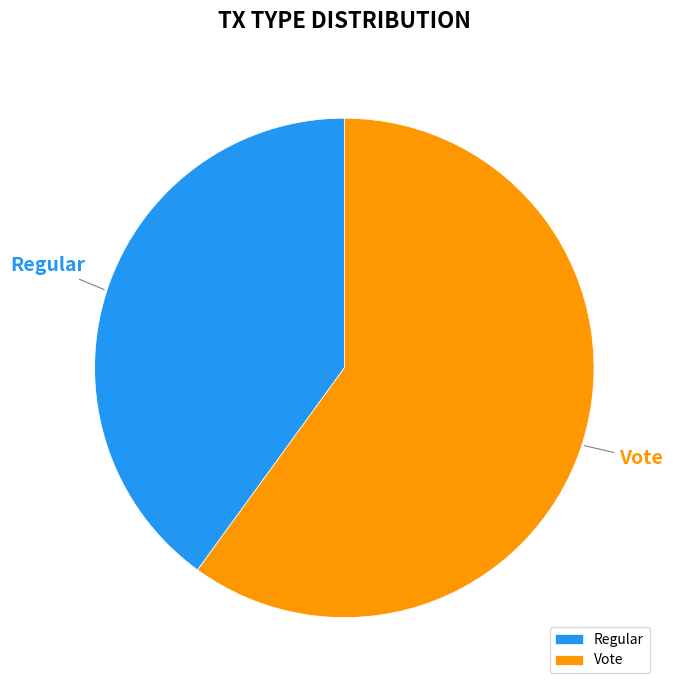

How many slices are in this pie chart?

2